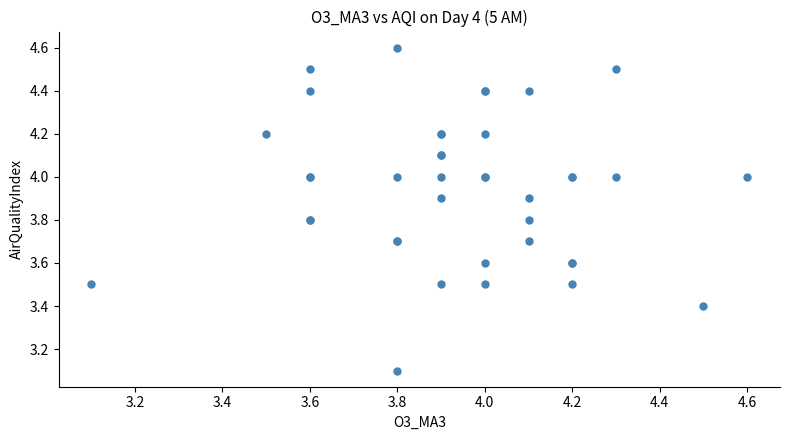

What Y value in the scatter plot is closest to 3?

3.1